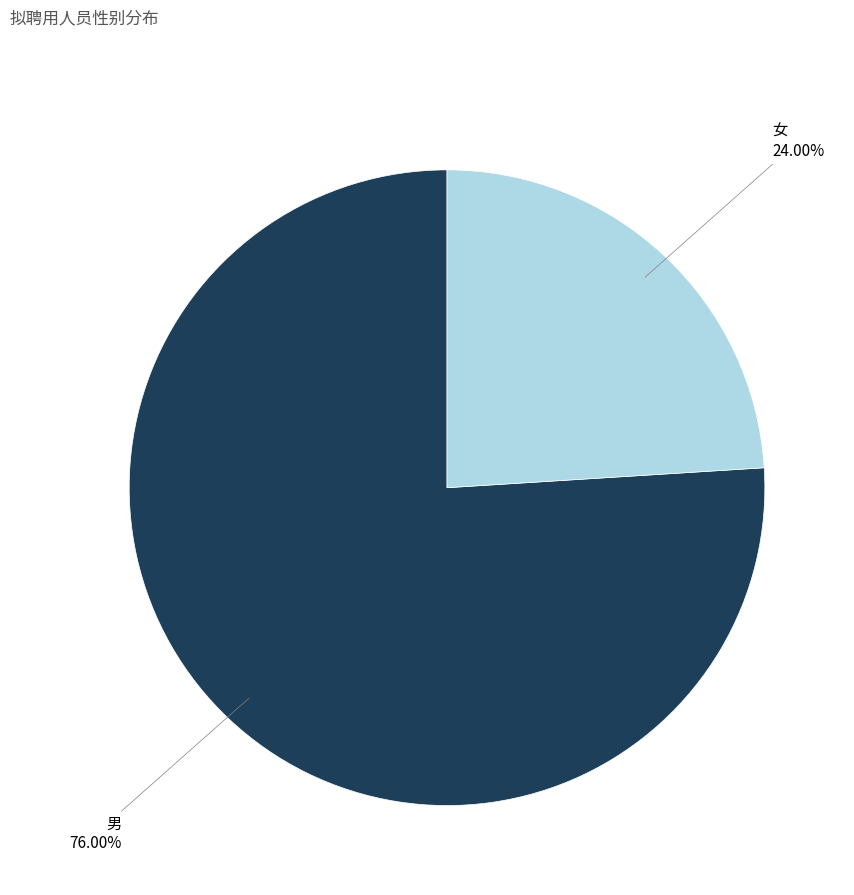

What is the largest slice in the pie chart?

男